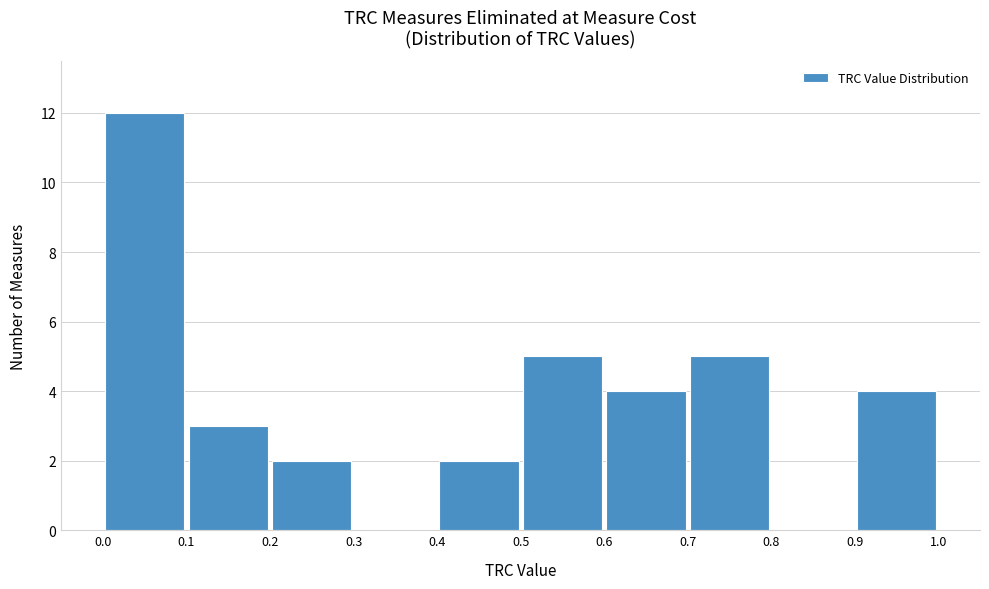

How tall is the bar that spans 0.9 to 1.0 on the x-axis? The values are not printed on the chart, so give them approximately, as read against the axis.

4